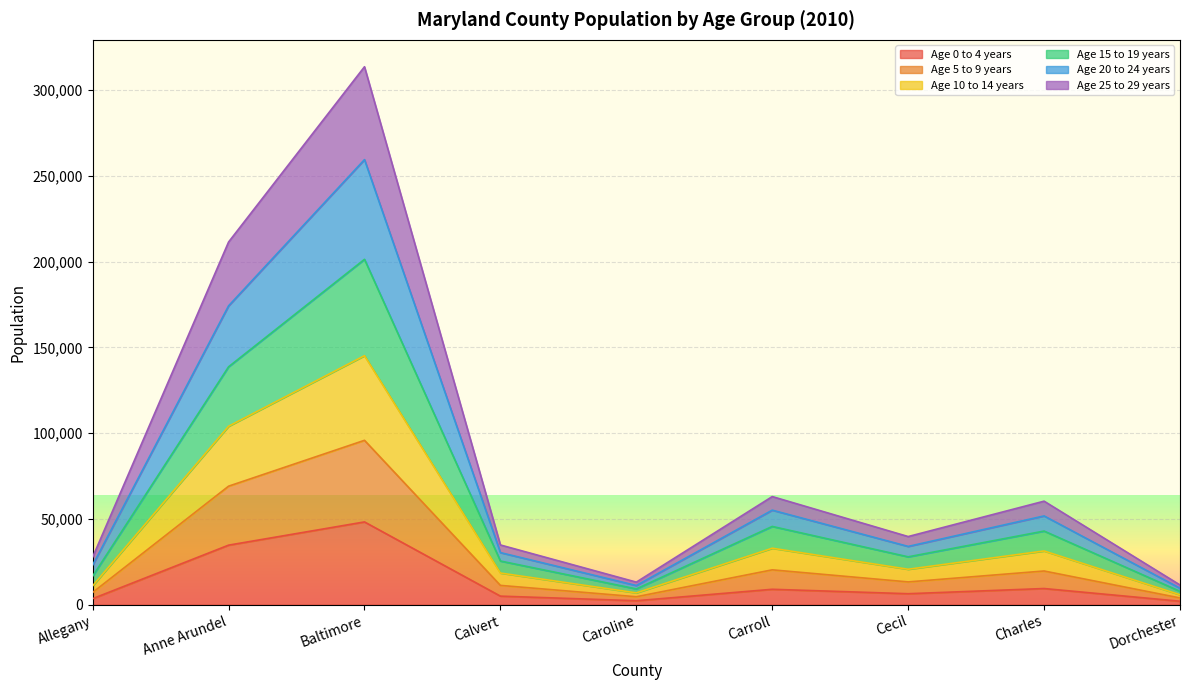

What are all the series names shown in the legend?

Age 0 to 4 years, Age 5 to 9 years, Age 10 to 14 years, Age 15 to 19 years, Age 20 to 24 years, Age 25 to 29 years